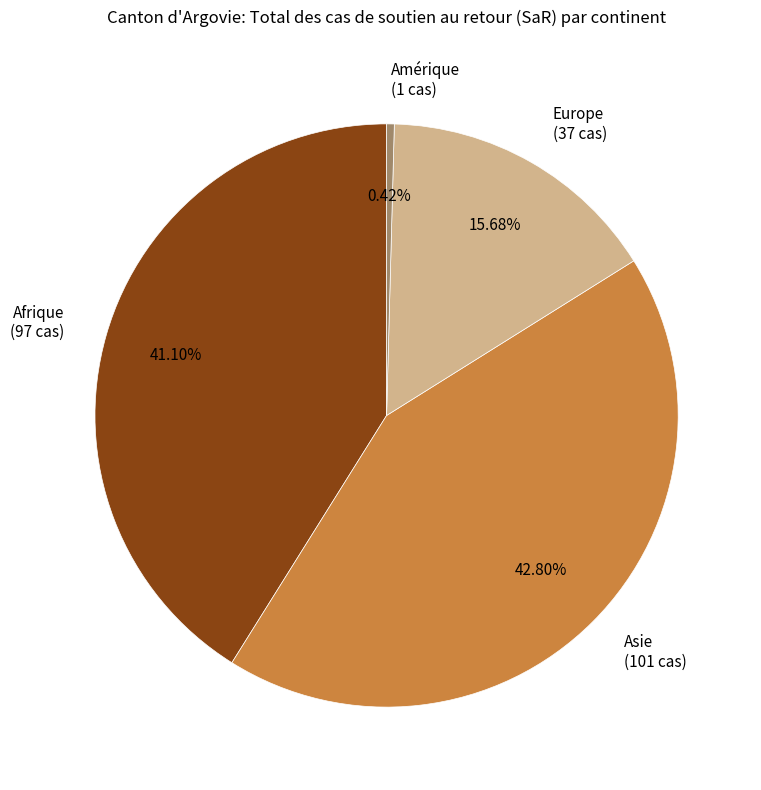

Rank the categories by value from lowest to highest.

Amérique (1 cas), Europe (37 cas), Afrique (97 cas), Asie (101 cas)